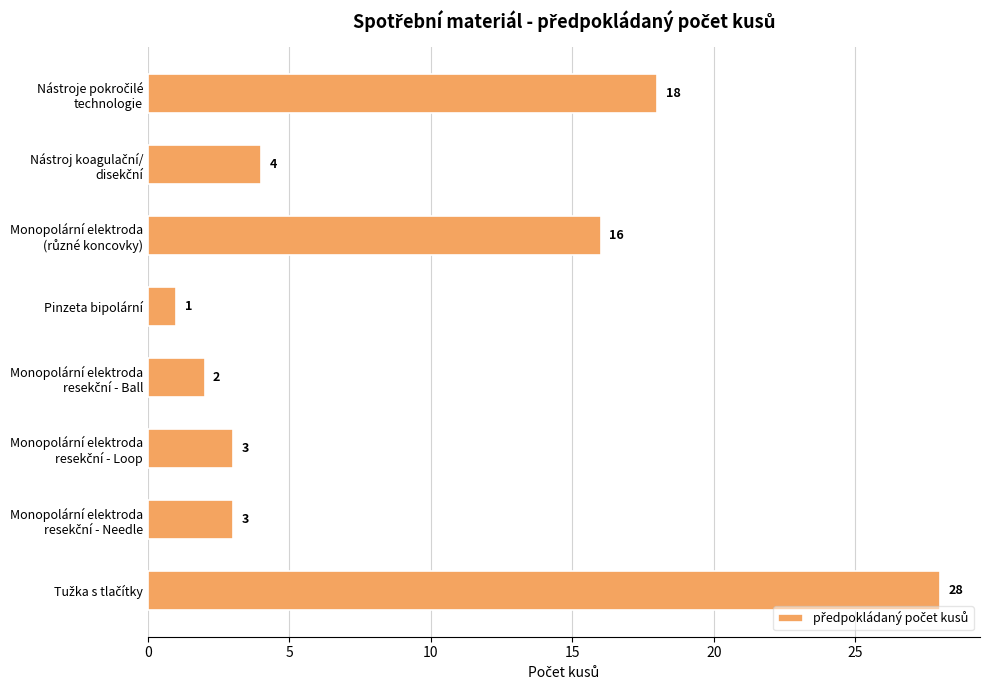

What is the average value?

9